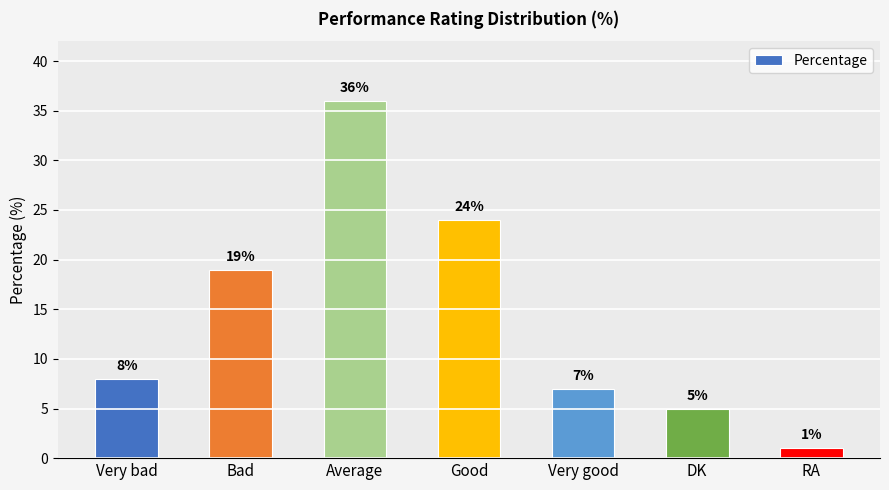

At which label is the value closest to 18?

Bad